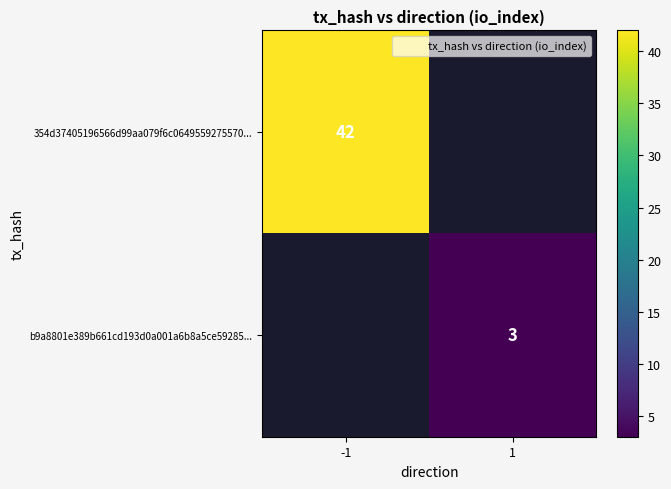

At how many categories does at least one series exceed 14?

1